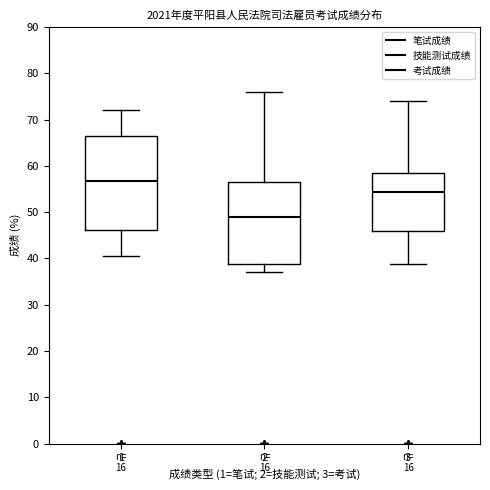

Reading left to right, read every box against the y-axis: the position of its median line, the range the box covers, and the ends of its whiskers. The values are not printed on the chart, so give them approximately, as read against the axis.

1: median 57, box 46 to 66, whiskers 41 to 72
2: median 49, box 39 to 57, whiskers 37 to 76
3: median 54, box 46 to 58, whiskers 39 to 74